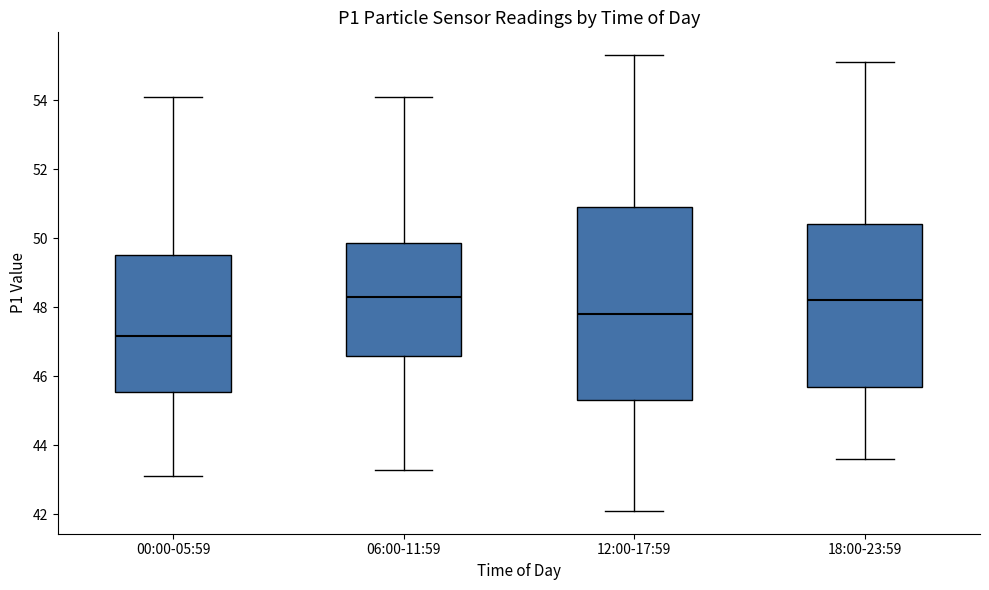

Reading left to right, transcribe this box plot: for each box, give where its median line is, the range the box spans, and where its two whiskers end, as read against the y-axis. The values are not printed on the chart, so give them approximately, as read against the axis.

00:00-05:59: median 47.2, box 45.6 to 49.6, whiskers 43.2 to 54.2
06:00-11:59: median 48.4, box 46.6 to 49.8, whiskers 43.2 to 54.2
12:00-17:59: median 47.8, box 45.4 to 51.0, whiskers 42.2 to 55.4
18:00-23:59: median 48.2, box 45.8 to 50.4, whiskers 43.6 to 55.2